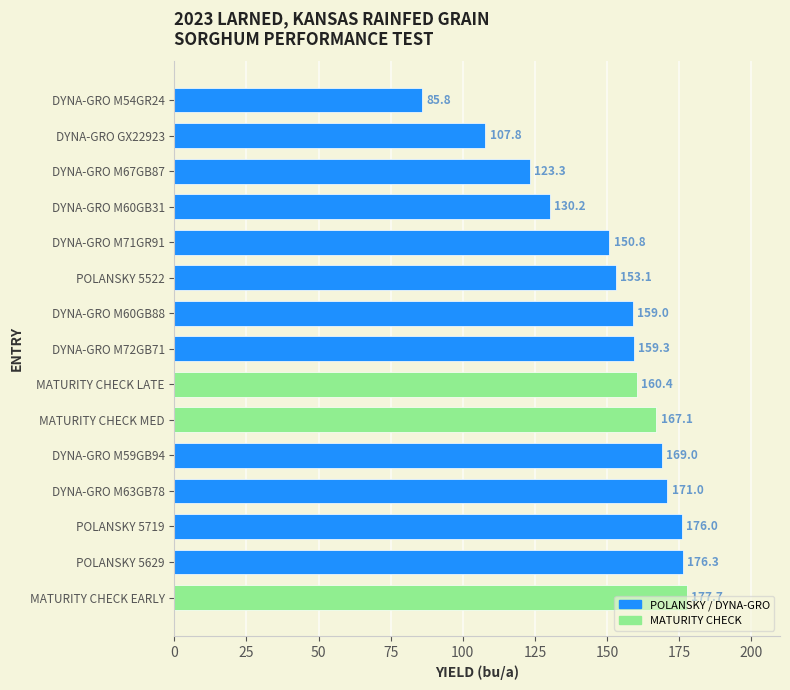

List the labels in order of value, smallest first.

DYNA-GRO M54GR24, DYNA-GRO GX22923, DYNA-GRO M67GB87, DYNA-GRO M60GB31, DYNA-GRO M71GR91, POLANSKY 5522, DYNA-GRO M60GB88, DYNA-GRO M72GB71, MATURITY CHECK LATE, MATURITY CHECK MED, DYNA-GRO M59GB94, DYNA-GRO M63GB78, POLANSKY 5719, POLANSKY 5629, MATURITY CHECK EARLY